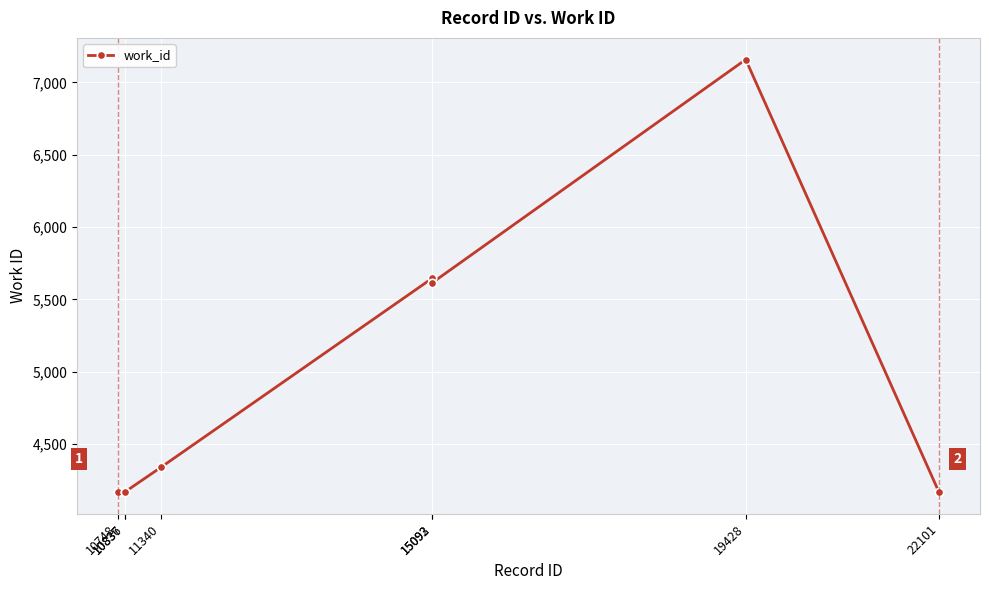

Between 19428 and 15093, which is larger?

19428